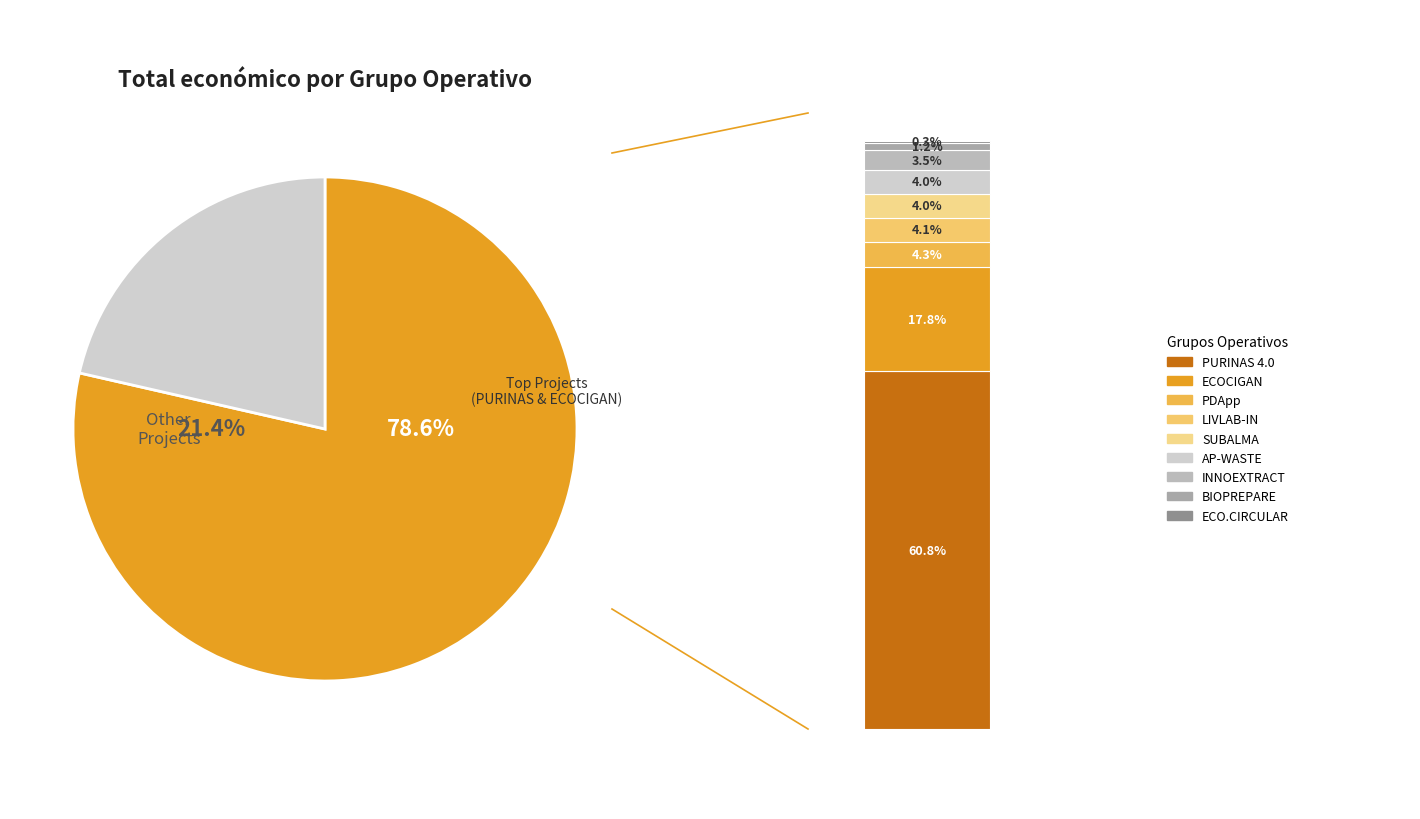

What is the ratio of the value at AP-WASTE to the value at INNOEXTRACT?

1.2